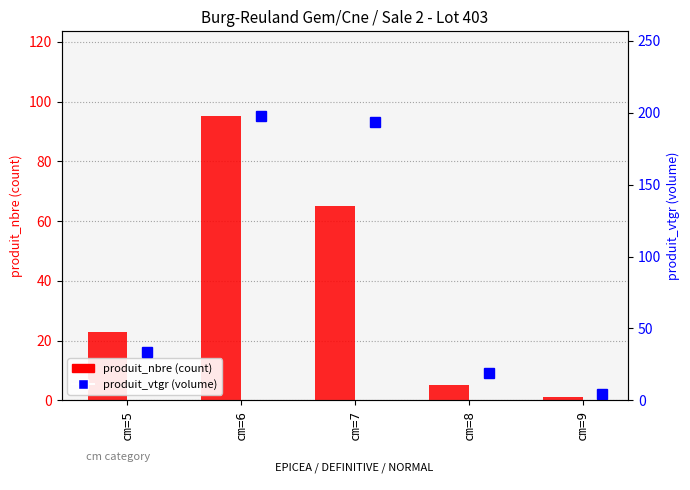

At cm=7, list the series in order from largest to smallest.

produit_vtgr (volume), produit_nbre (count)